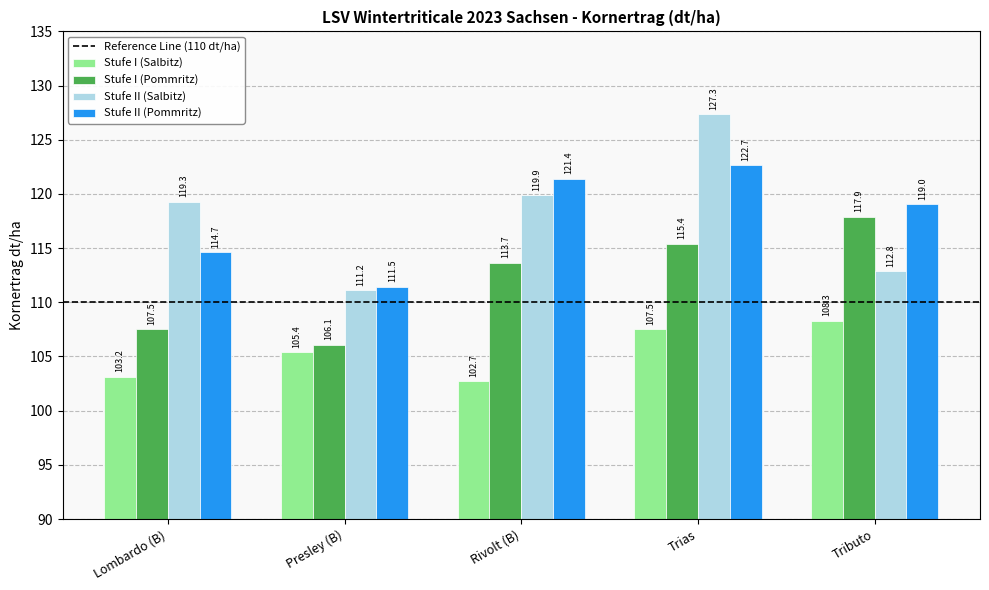

What is the label of the 1st bar from the left?

Lombardo (B)